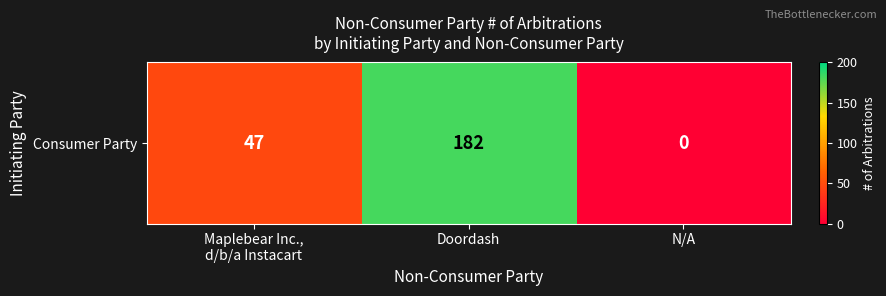

What is the change in value from Maplebear Inc.,
d/b/a Instacart to N/A?

-47